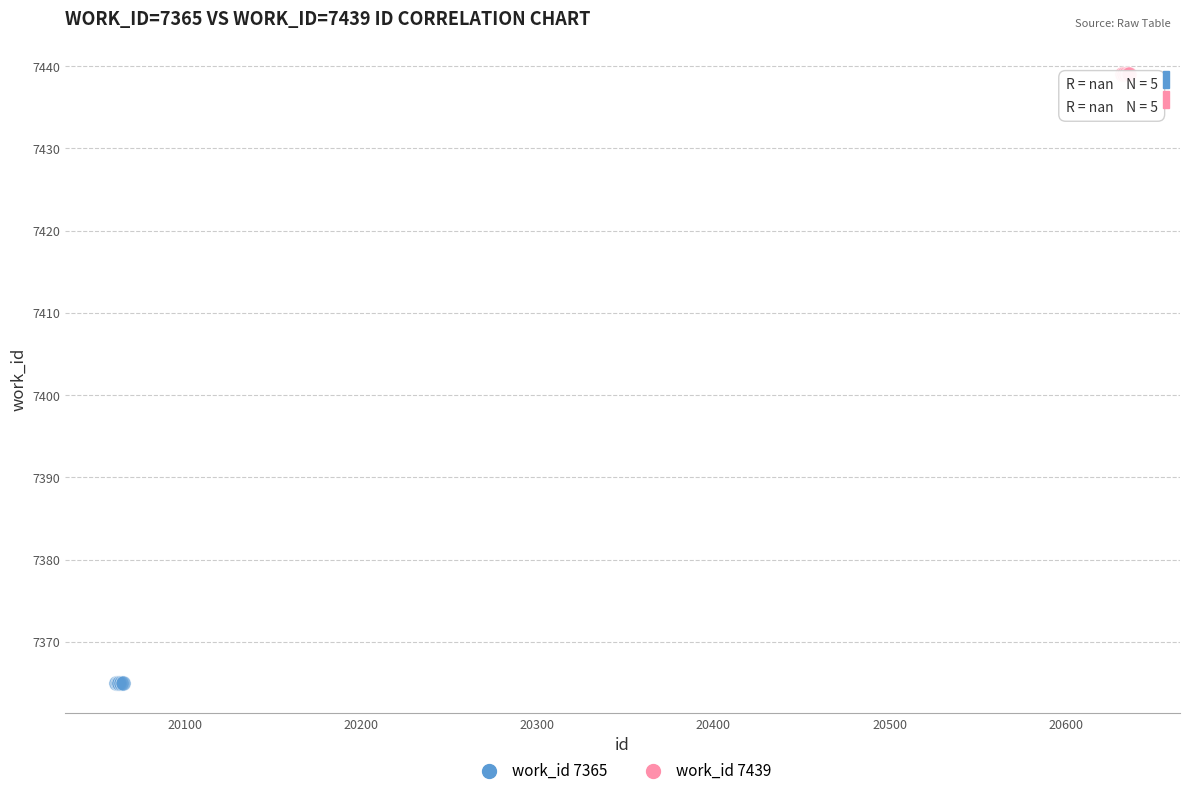

Which series contains the highest Y value?

work_id 7439